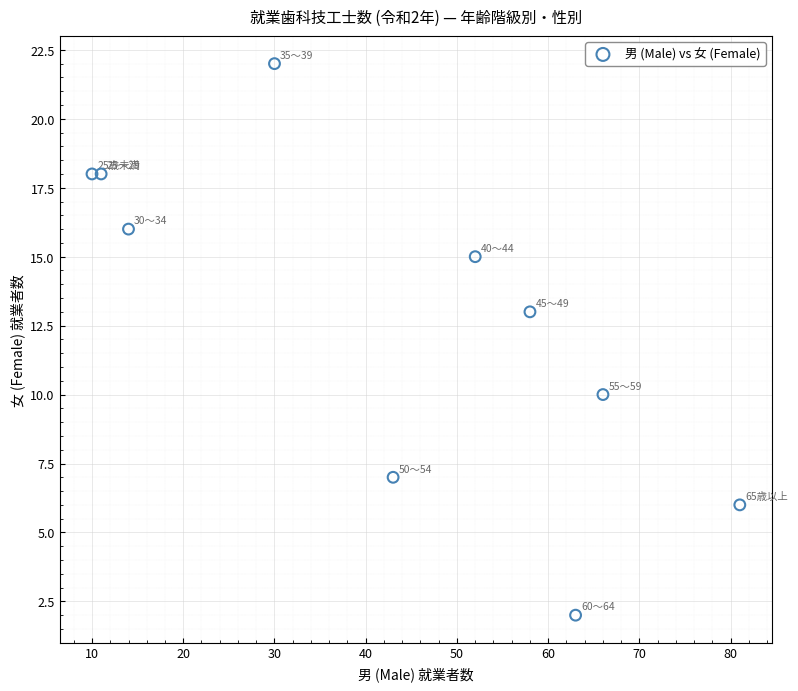

What Y value in the scatter plot is closest to 12?

13